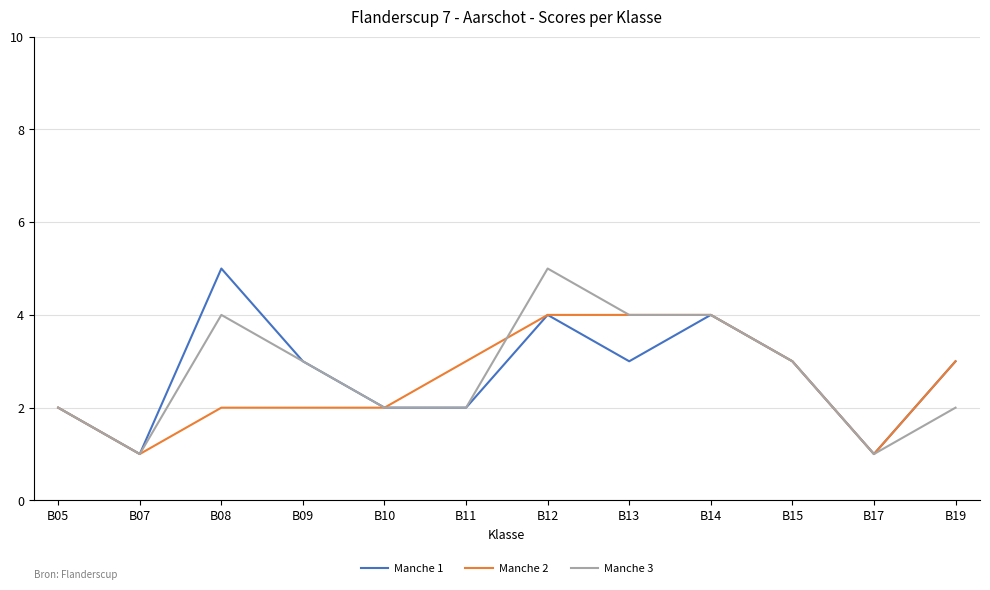

The value of Manche 2 at B14 is 6. True or false?

False